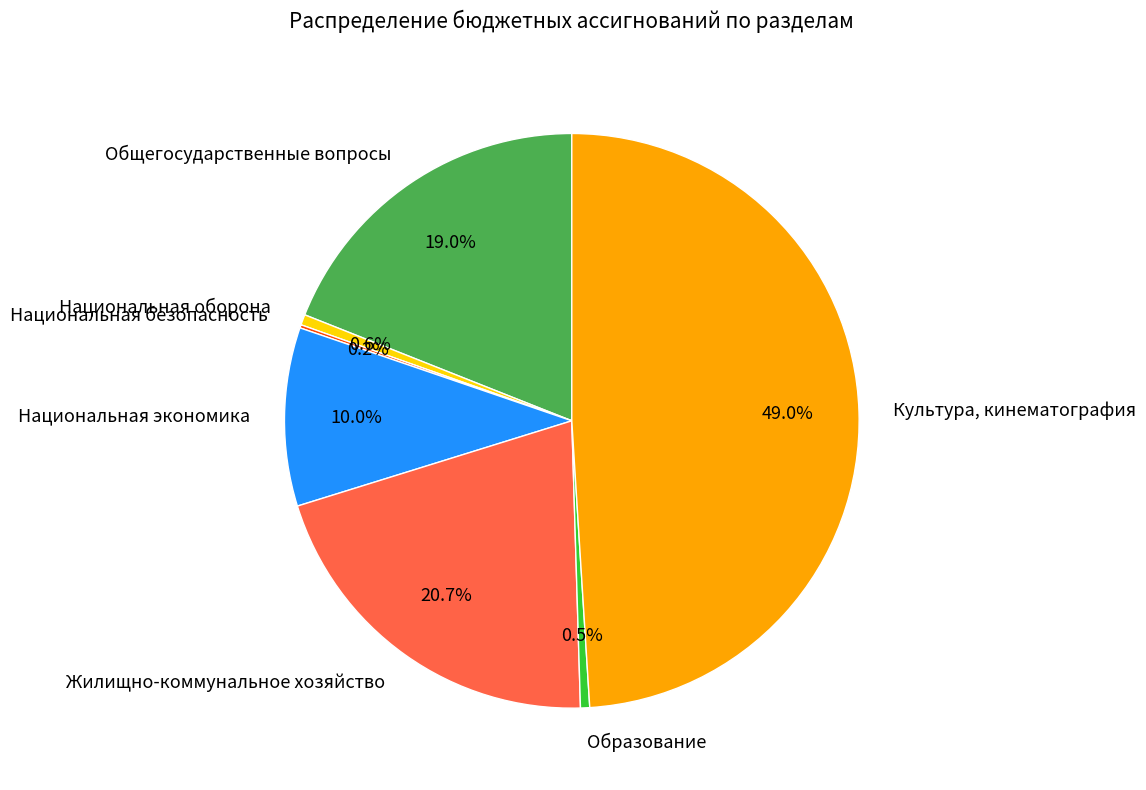

Which slice is the largest?

Культура, кинематография